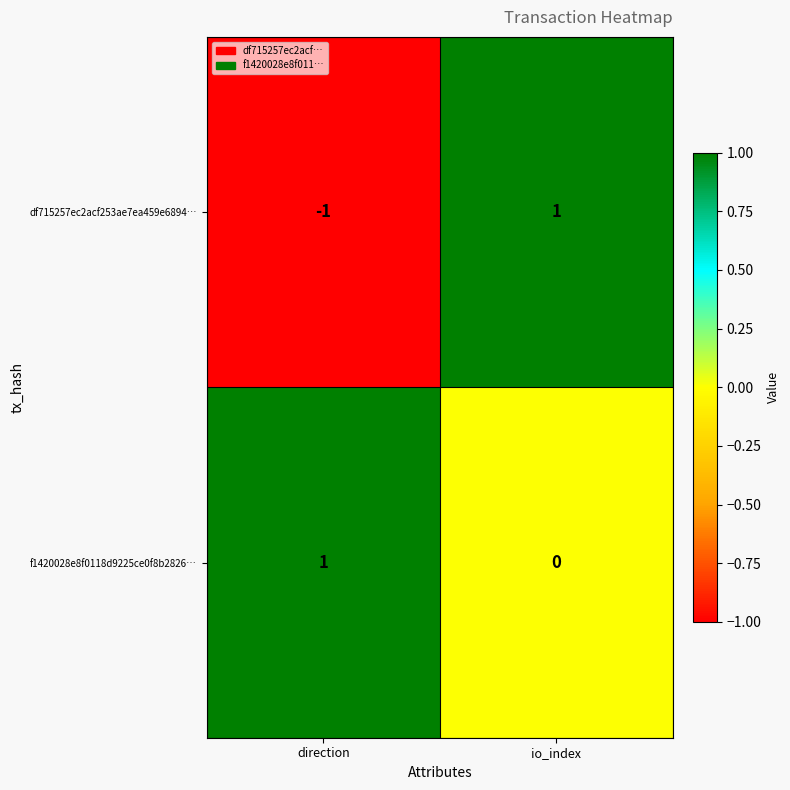

Which series changed the most between direction and io_index?

df715257ec2acf253ae7ea459e6894…